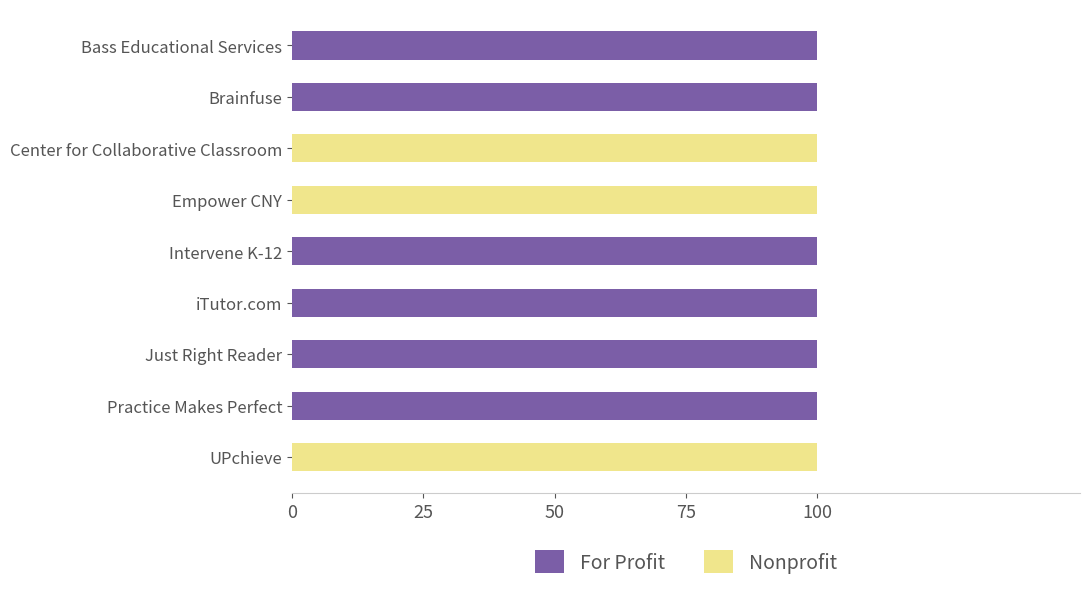

What are all the series names shown in the legend?

For Profit, Nonprofit